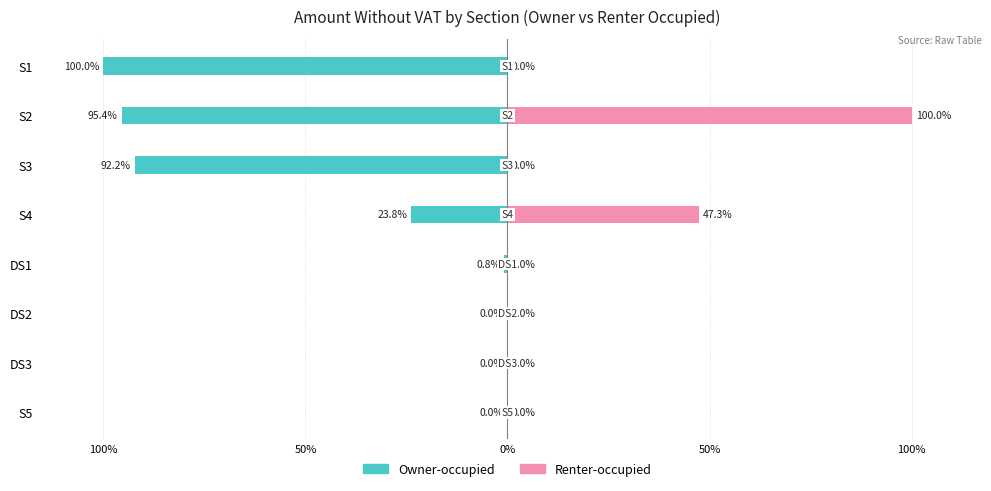

Which has a higher value, S2 or DS2?

DS2